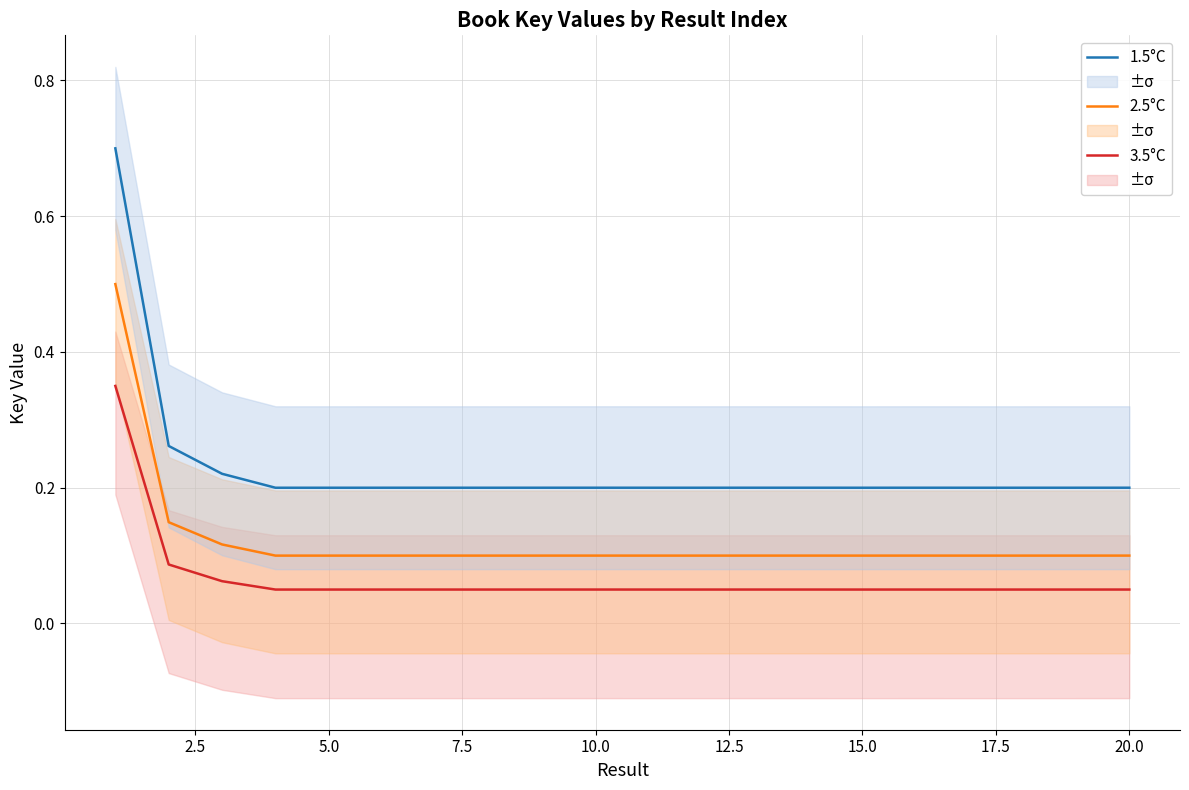

True or false: 3.5°C and 2.5°C cross at least once.

False